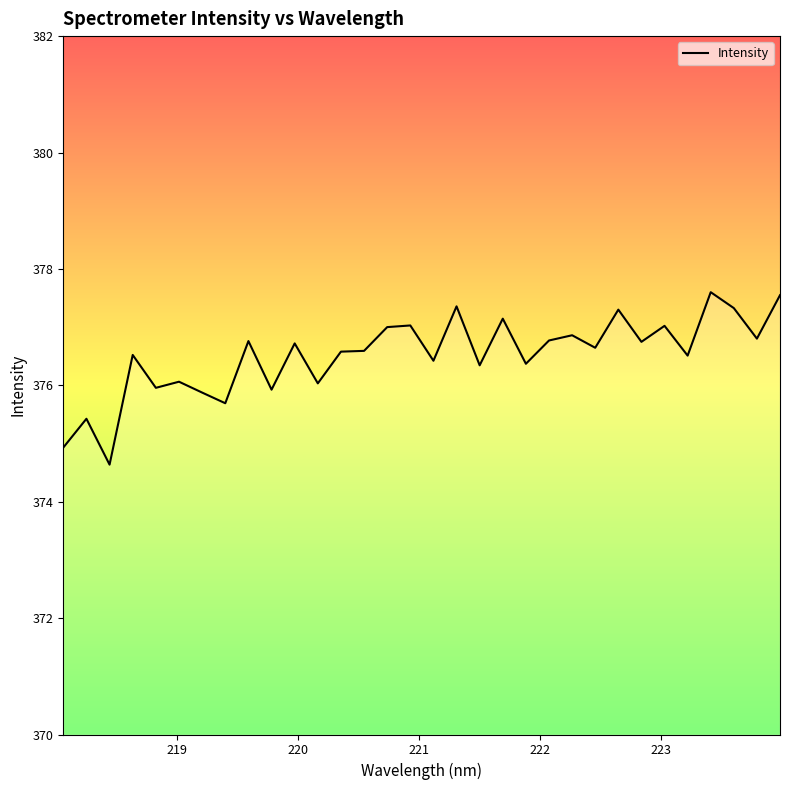

What is the smallest value displayed?

374.6